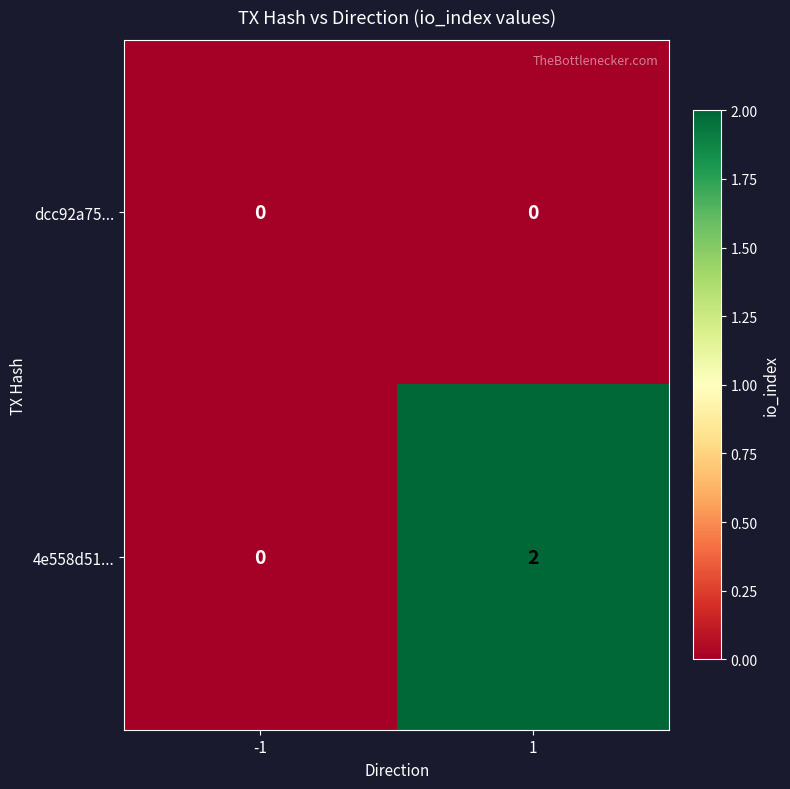

Reading left to right, extract all data points from this chart.

dcc92a75...: -1=0	1=0
4e558d51...: -1=0	1=2